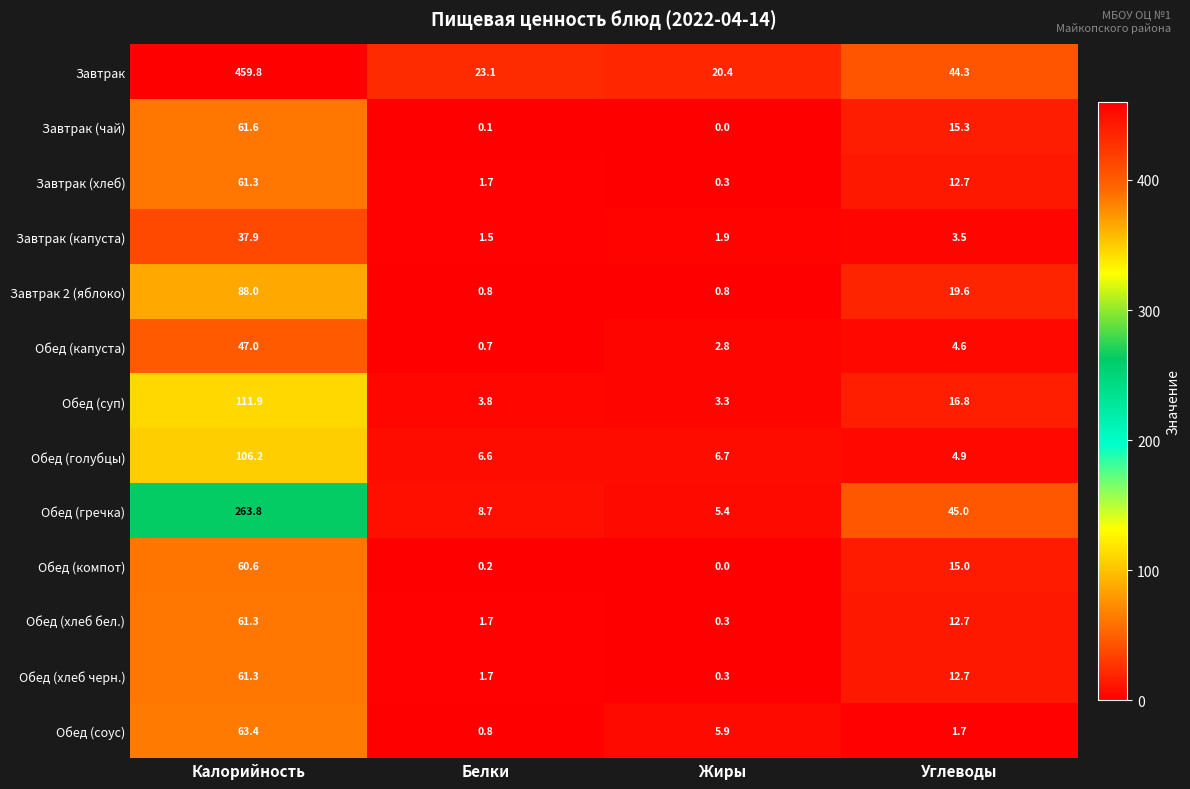

Where is Обед (суп) nearest to the value 57?

Углеводы